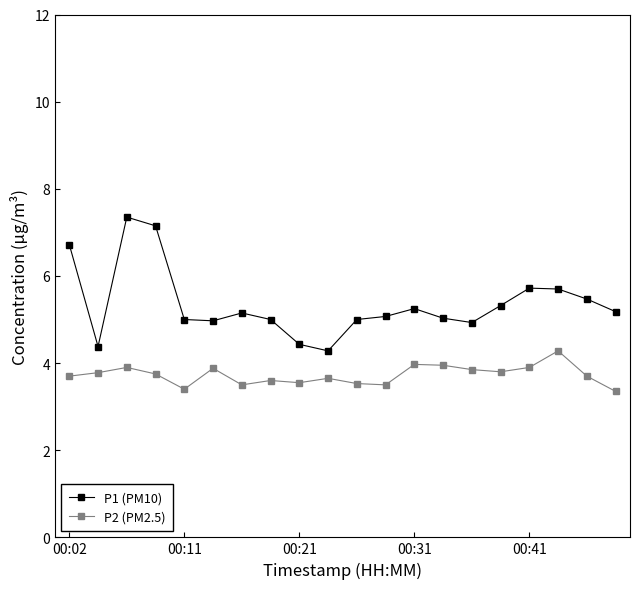

Which series has the largest total across all categories?

P1 (PM10)